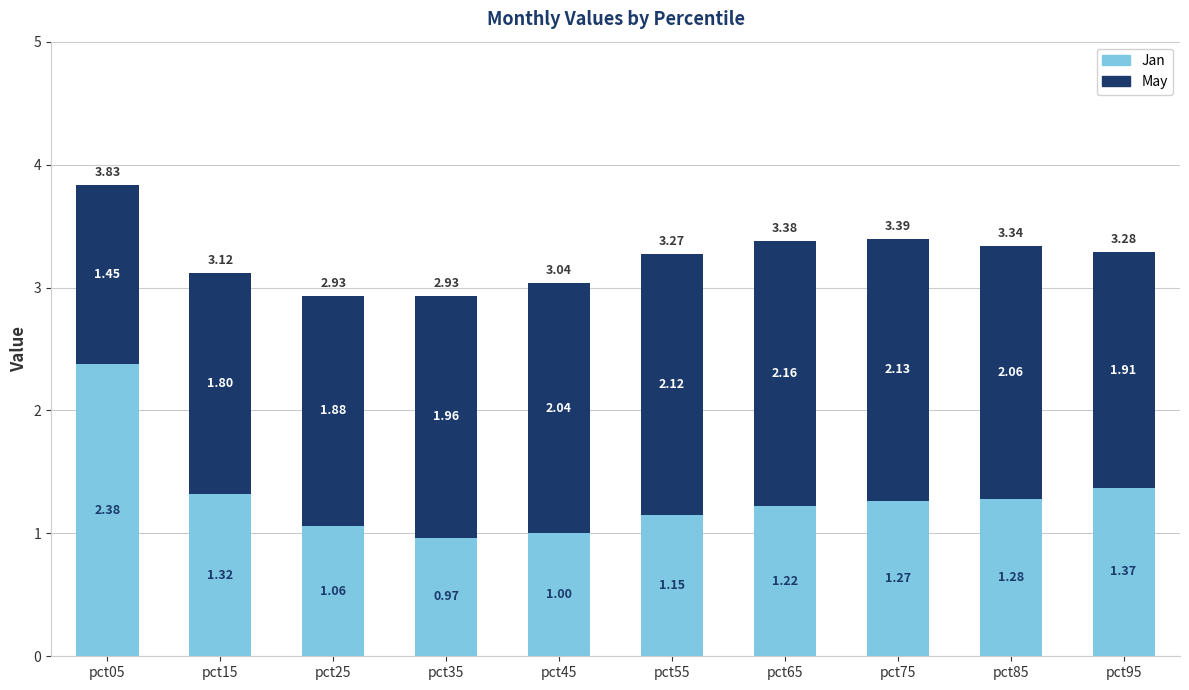

What is the sum of the Jan values at pct25 and pct85?

2.3